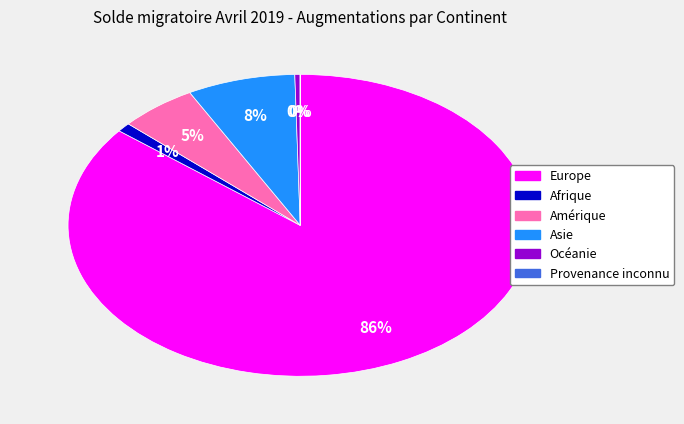

To the nearest percent, what is the difference between the largest and smallest slice percentages?

86%